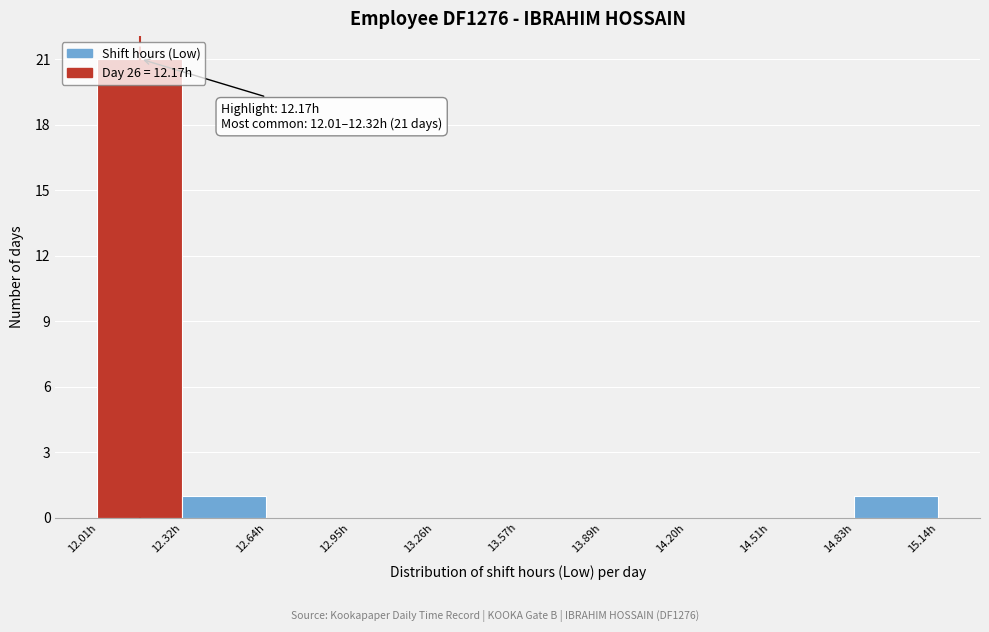

Which range on the x-axis has the tallest bar?

12.00 to 12.30